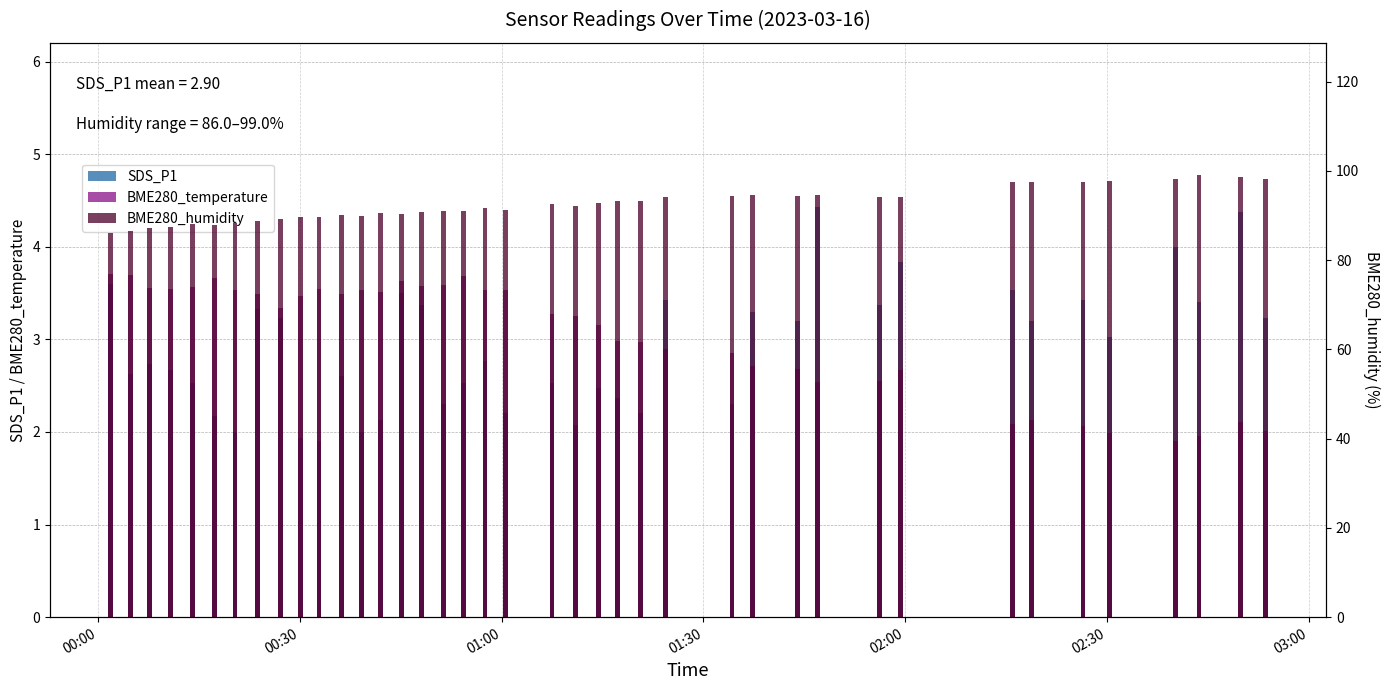

Reading left to right, extract all data points from this chart.

SDS_P1: 3.6	2.6	2.7	2.7	2.5	2.2	2.0	3.3	3.2	1.9	1.9	2.6	2.0	2.1	3.5	3.4	2.3	2.5	2.8	2.2	2.5	2.1	2.5	2.4	2.2	3.4	2.3	3.3	3.2	4.4	3.4	3.8	3.5	3.2	3.4	3.0	4.0	3.4	4.4	3.2
BME280_temperature: 3.7	3.7	3.5	3.5	3.6	3.7	3.5	3.5	3.3	3.5	3.5	3.5	3.5	3.5	3.6	3.6	3.6	3.7	3.5	3.5	3.3	3.2	3.1	3.0	3.0	2.9	2.9	2.7	2.7	2.5	2.5	2.7	2.1	2.1	2.1	2.0	1.9	2.0	2.1	2.0
BME280_humidity: 86.0	86.4	87.1	87.4	88.0	87.8	88.4	88.8	89.3	89.6	89.5	90.2	89.8	90.5	90.4	90.8	91.0	90.9	91.7	91.3	92.6	92.1	92.9	93.3	93.3	94.1	94.3	94.7	94.4	94.5	94.1	94.2	97.5	97.5	97.6	97.8	98.1	99.0	98.6	98.2